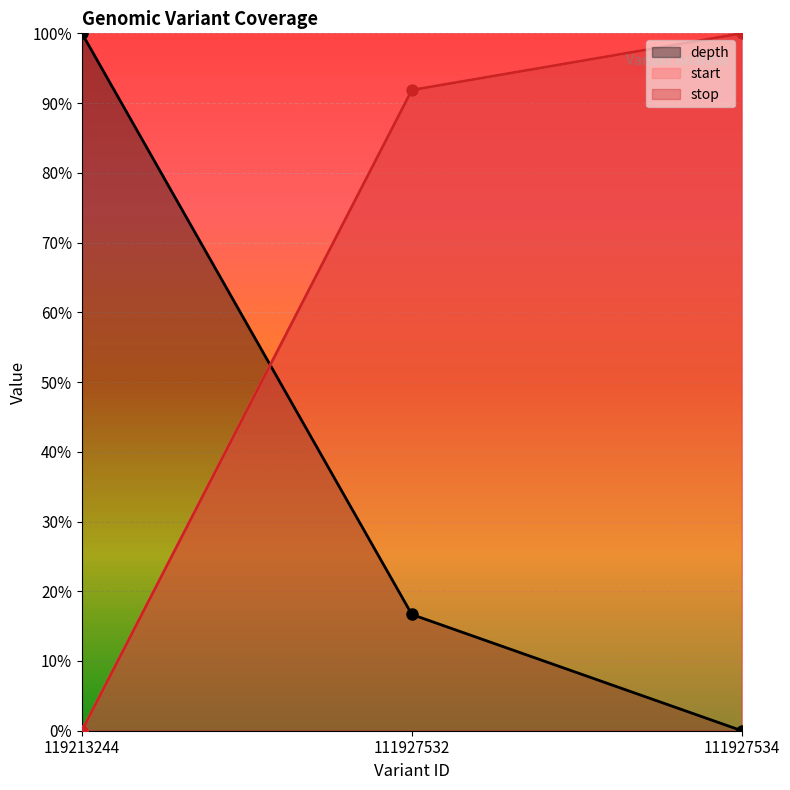

Which label corresponds to the largest value in the chart?

119213244